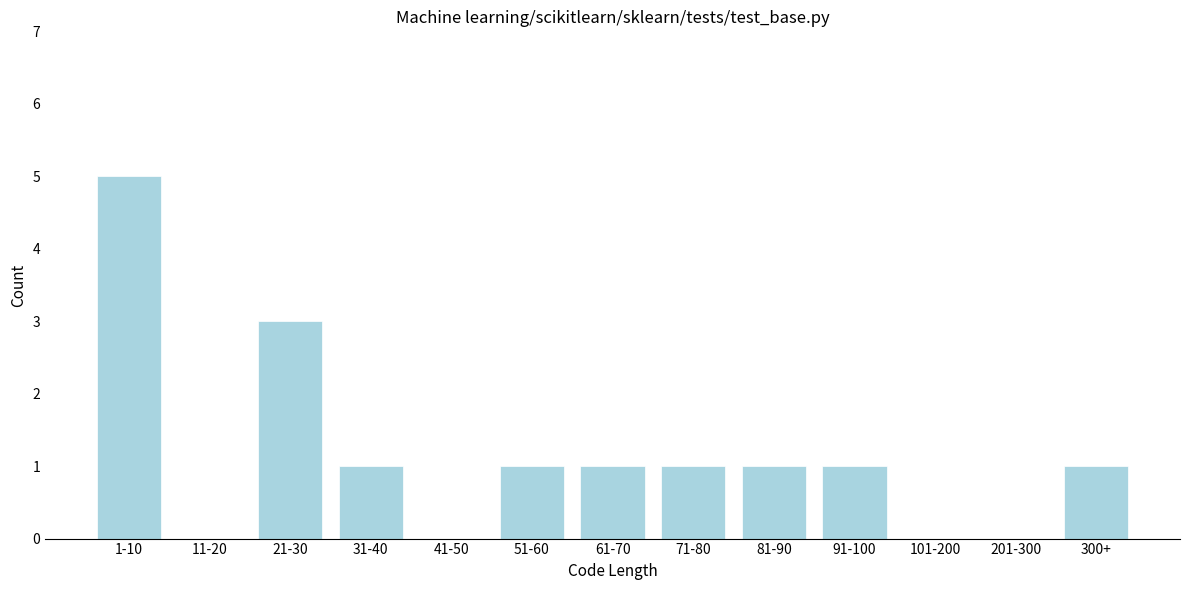

Reading right to left, extract all data points from this chart.

300+=1	201-300=0	101-200=0	91-100=1	81-90=1	71-80=1	61-70=1	51-60=1	41-50=0	31-40=1	21-30=3	11-20=0	1-10=5